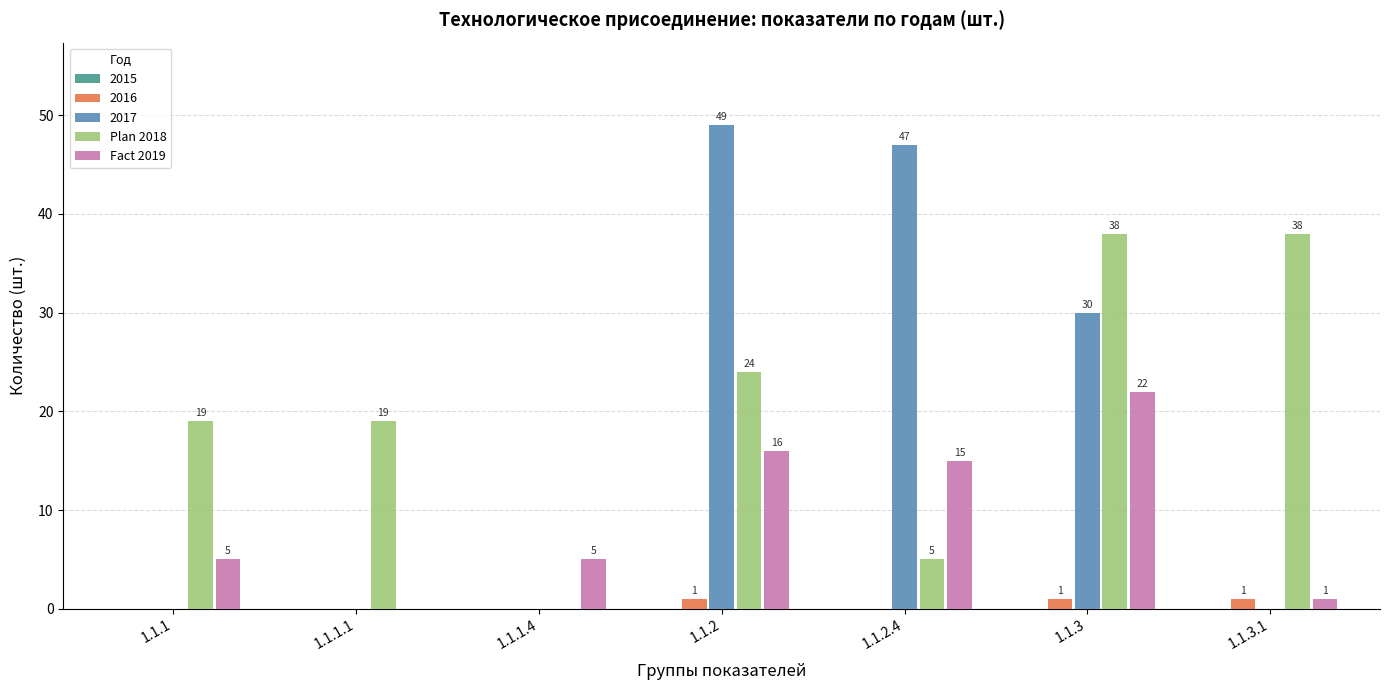

Between 1.1.1.1 and 1.1.2, which series saw the biggest shift?

2017